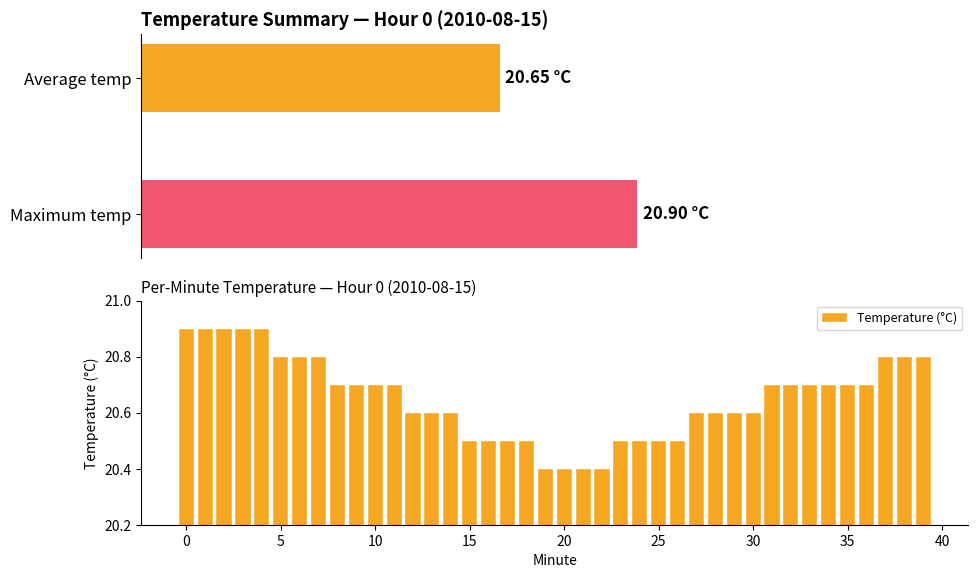

What is the label of the 29th bar from the right?

11